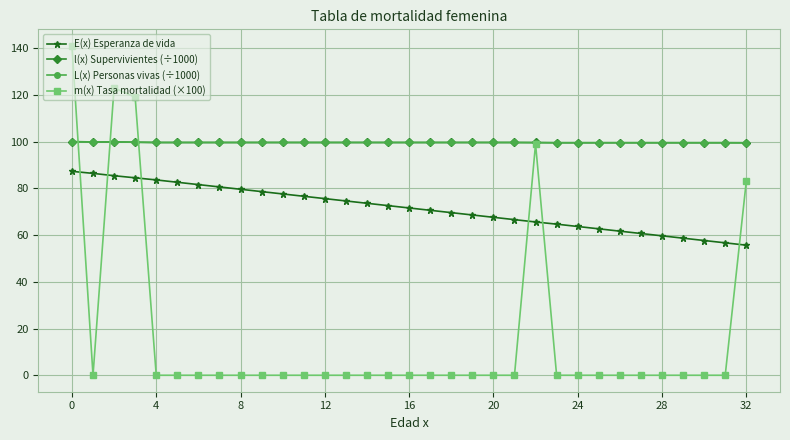

Which series has the widest spread of values?

m(x) Tasa mortalidad (×100)